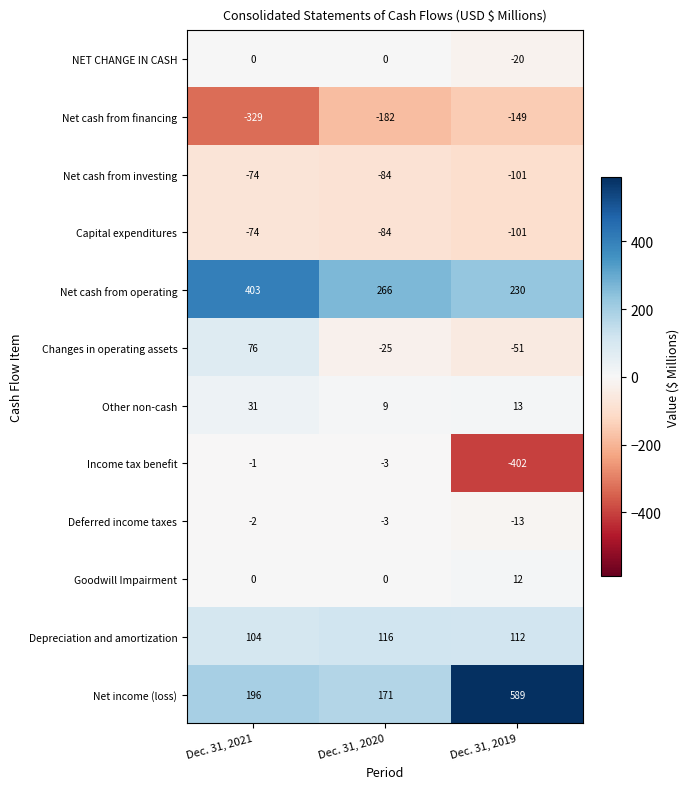

True or false: Net cash from investing has a value of -30 at Dec. 31, 2021.

False